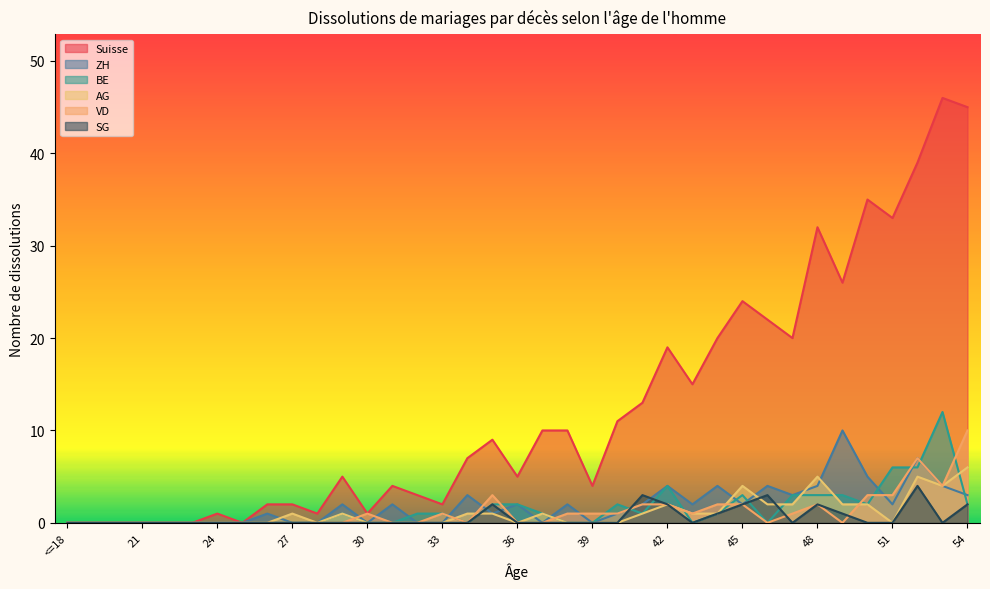

What is the average value of the VD series?

1